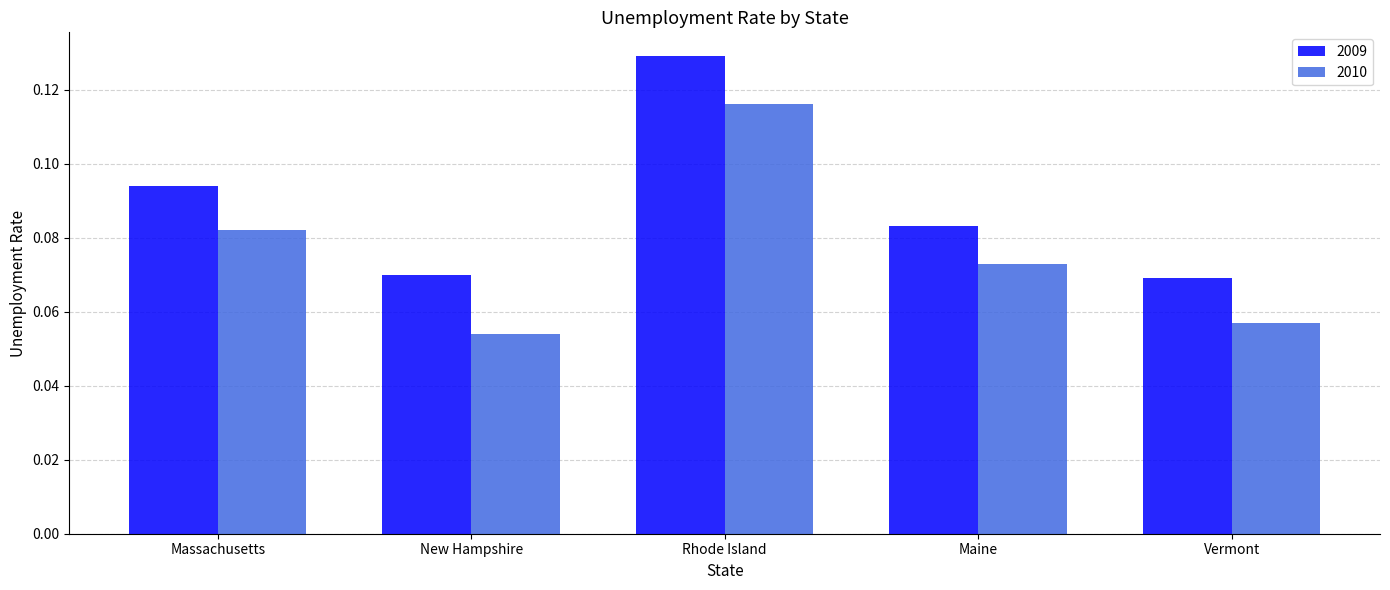

At which label does 2009 reach its peak?

Rhode Island